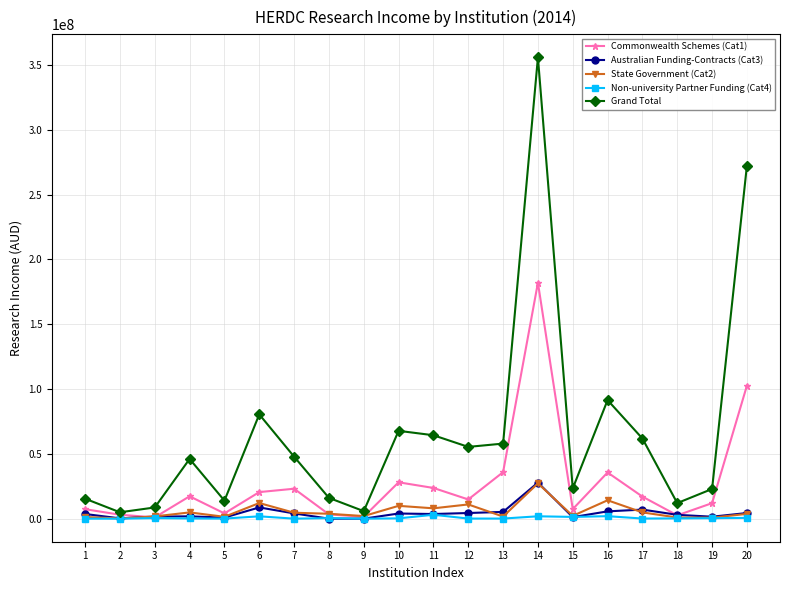

True or false: Non-university Partner Funding (Cat4) has more than 1 points higher than both neighbors.

True